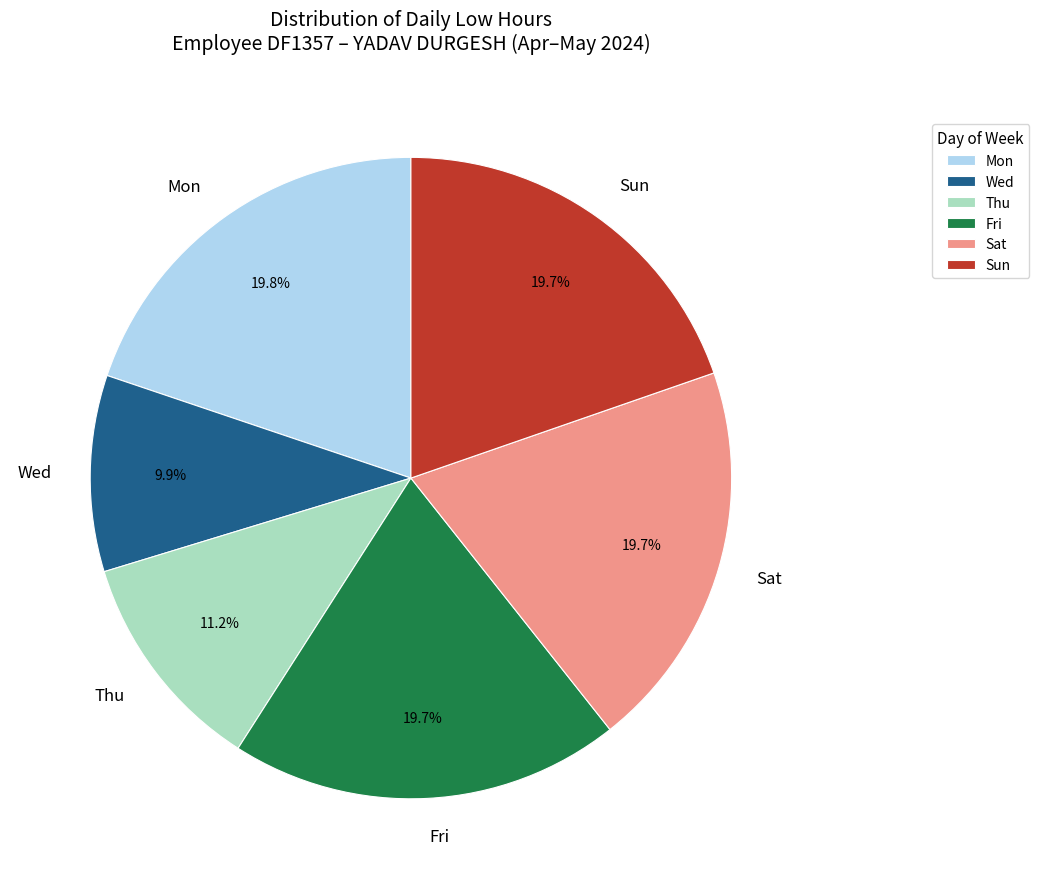

Count the number of slices in the pie.

6